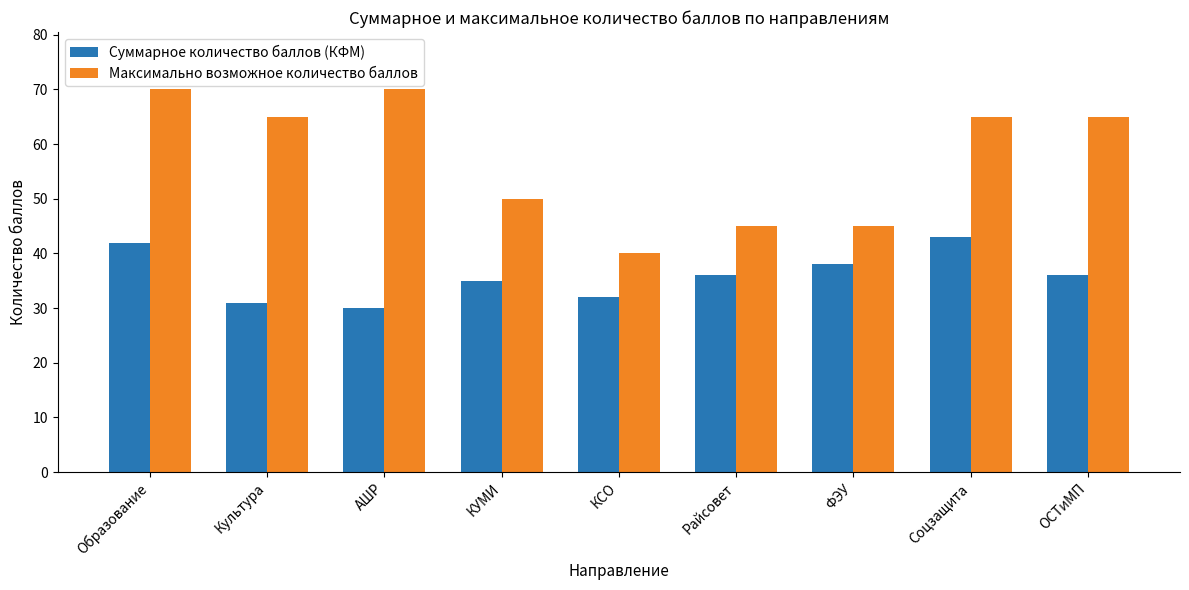

What is the total value across all series at Образование?

112